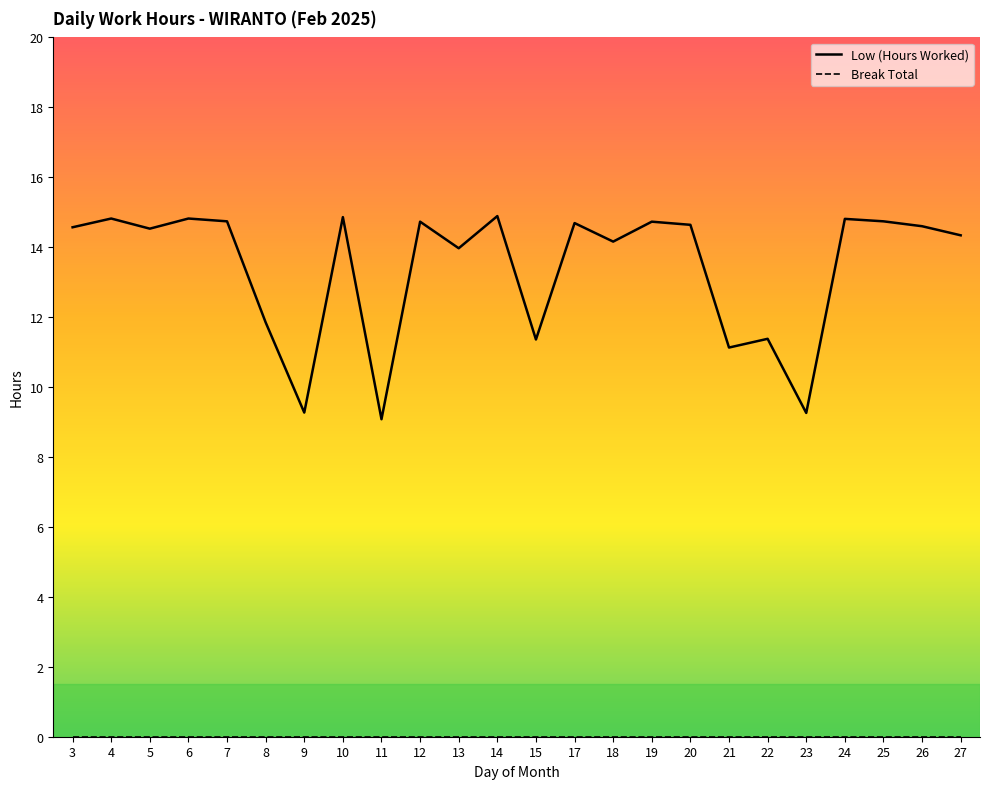

What is the difference between the highest and lowest values at 23?

9.3